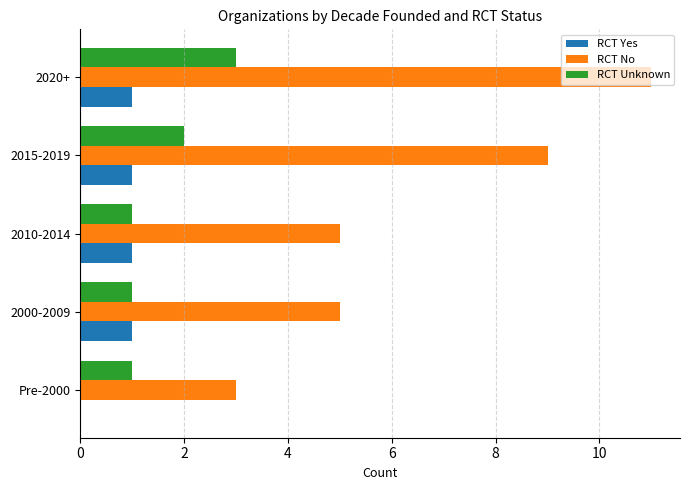

Which series changed the most between Pre-2000 and 2010-2014?

RCT No